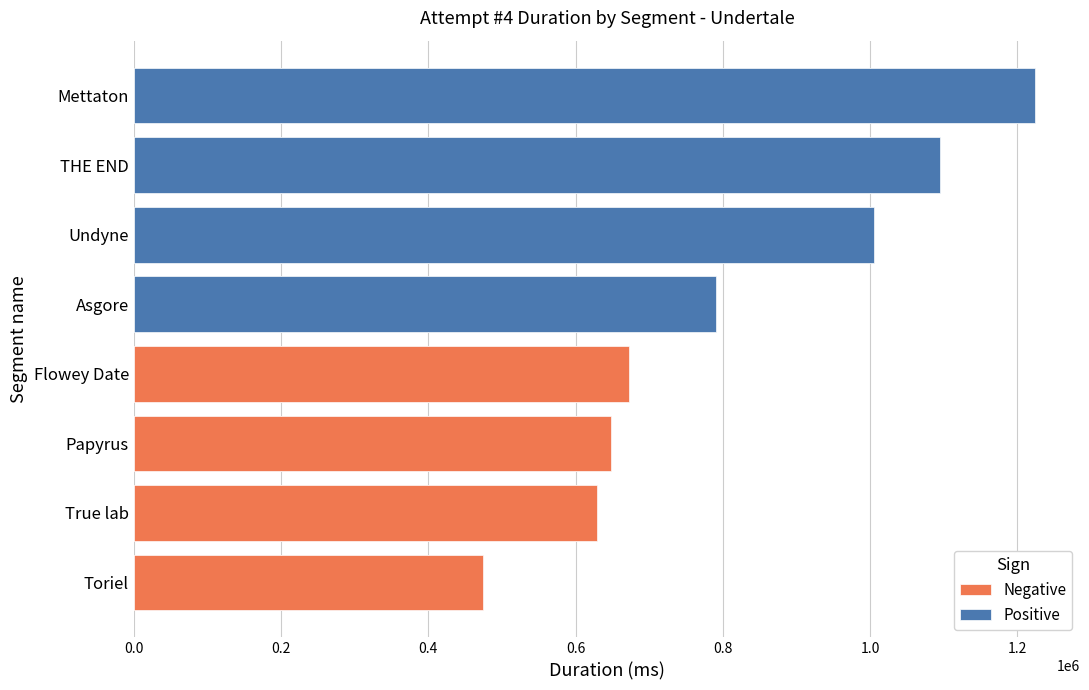

Rank the categories by value from lowest to highest.

Toriel, True lab, Papyrus, Flowey Date, Asgore, Undyne, THE END, Mettaton